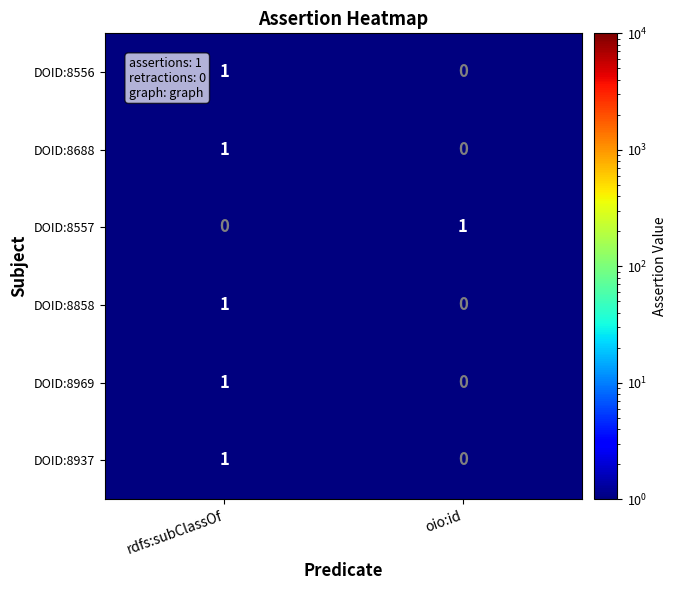

At which label is DOID:8556 closest to 0?

oio:id